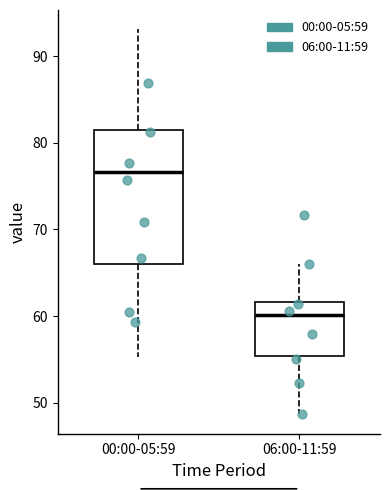

Where does the lower whisker of the box for 06:00-11:59 end on the y-axis? The values are not printed on the chart, so give them approximately, as read against the axis.

49